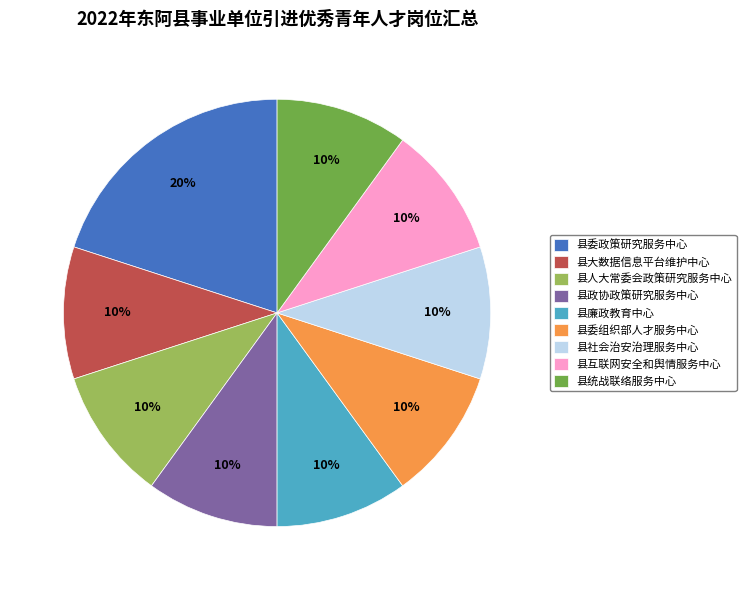

What percentage is the 县大数据信息平台维护中心 slice, to the nearest percent?

10%